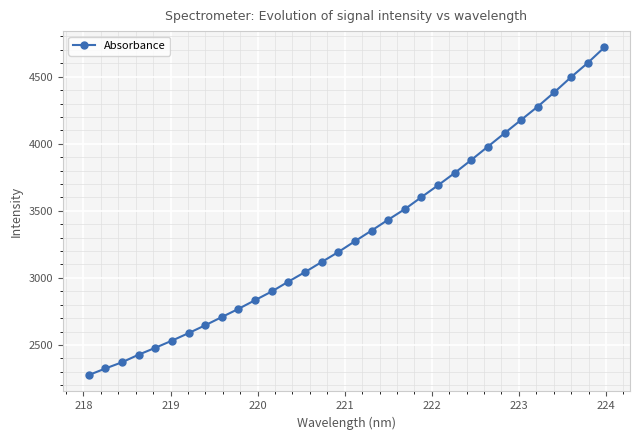

Reading right to left, transcribe all the data shown in this chart.

4717.9	4602.1	4496.5	4384.5	4277.6	4178.3	4078.7	3979.2	3879.4	3782.3	3690.6	3602.2	3512.4	3433.8	3352.5	3273.3	3192.5	3118.2	3043.3	2972.2	2898.6	2834.0	2769.0	2707.8	2646.5	2587.9	2531.7	2478.5	2427.2	2370.5	2324.2	2275.1